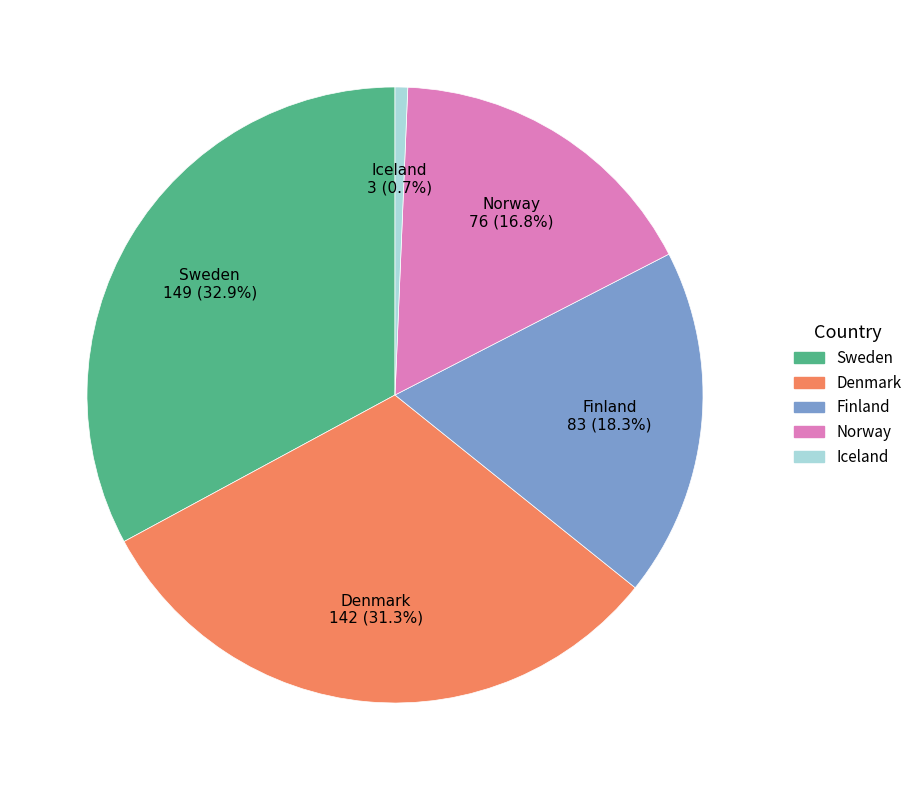

Between Denmark and Finland, which is larger?

Denmark